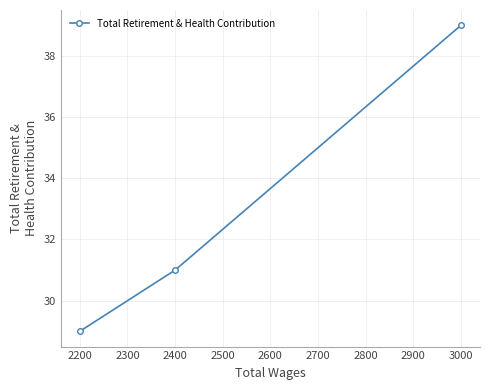

Which label corresponds to the smallest value in the chart?

2200